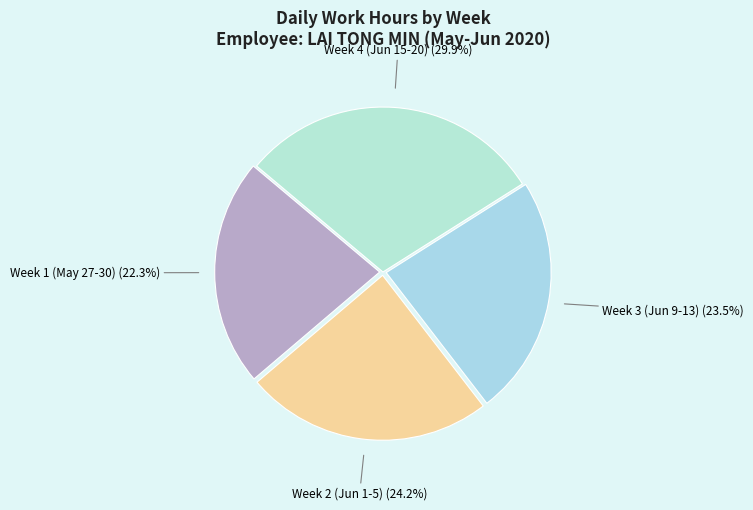

Do Week 3 (Jun 9-13) and Week 2 (Jun 1-5) together represent more than half of the pie?

No